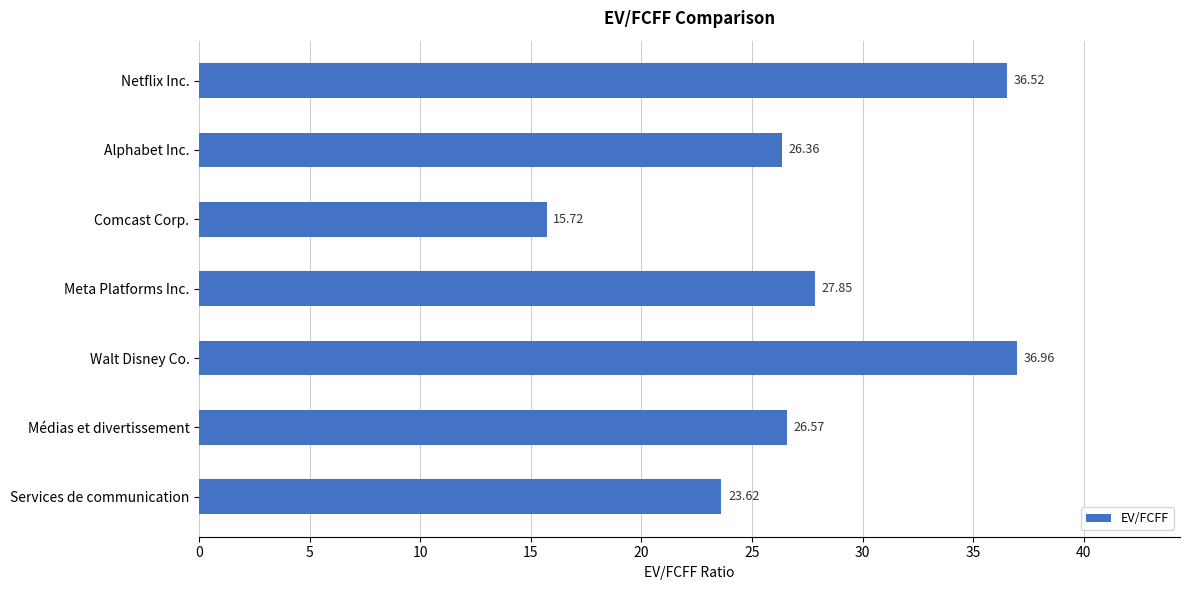

Where is the data nearest to the value 26?

Alphabet Inc.